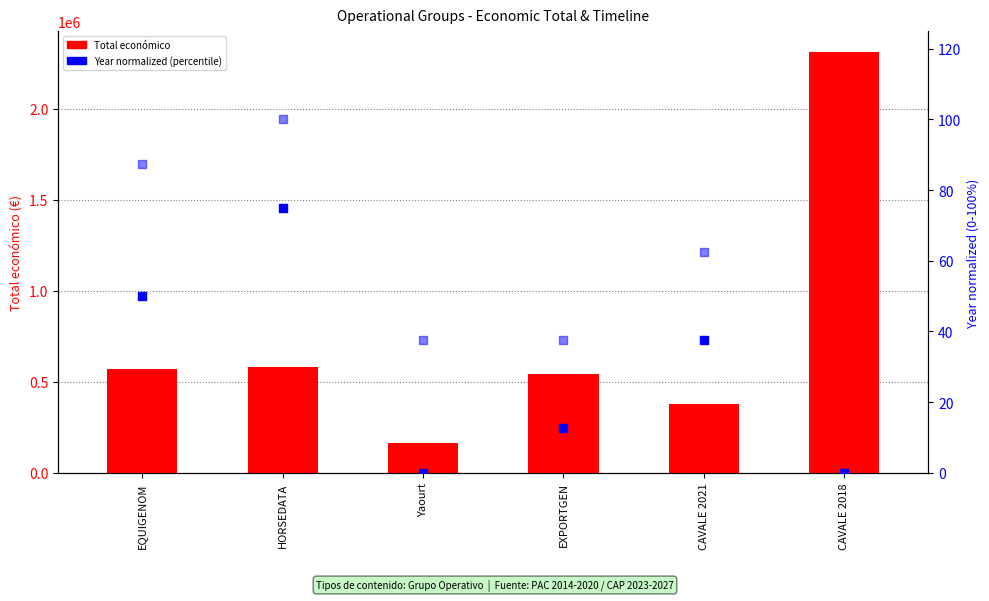

Between EQUIGENOM and CAVALE 2021, which is larger?

EQUIGENOM